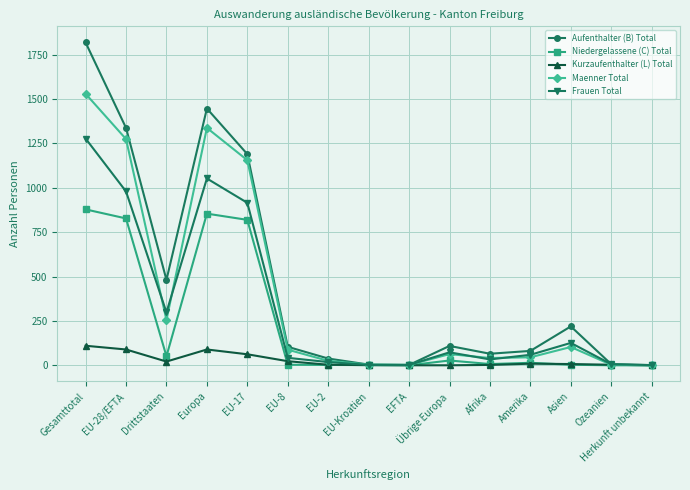

Which category has the highest value in the Maenner Total series?

Gesamttotal